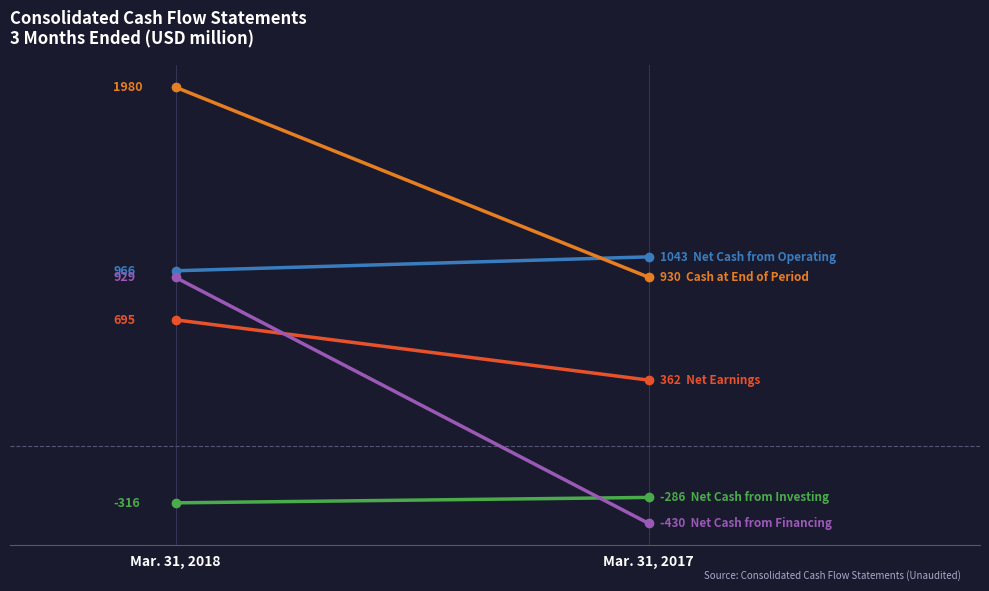

List the series in order of their overall mean, highest first.

Cash at End of Period, Net Cash from Operating, Net Earnings, Net Cash from Financing, Net Cash from Investing